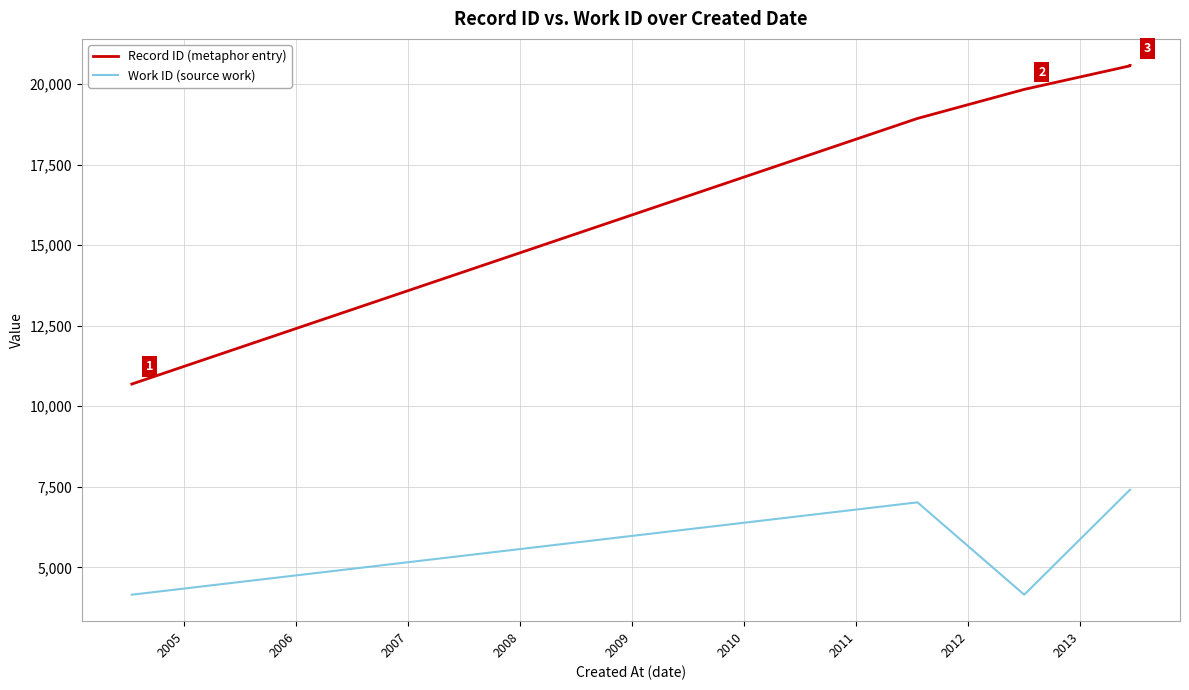

True or false: Work ID (source work) and Record ID (metaphor entry) intersect in this chart.

False